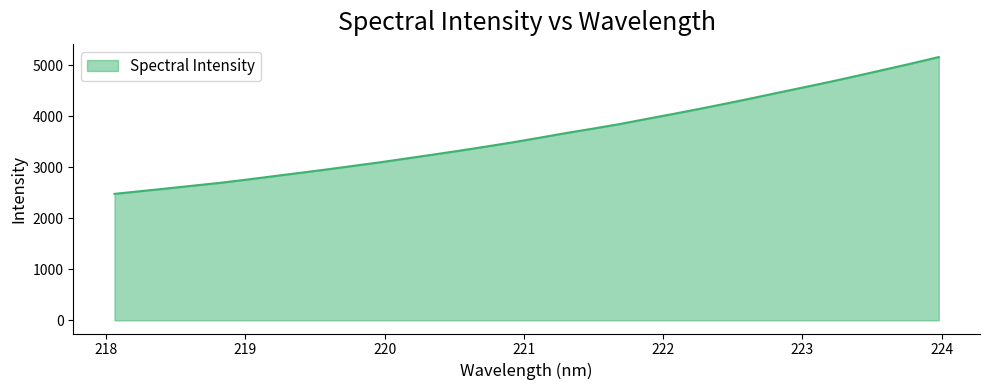

What is the smallest value displayed?

2481.2